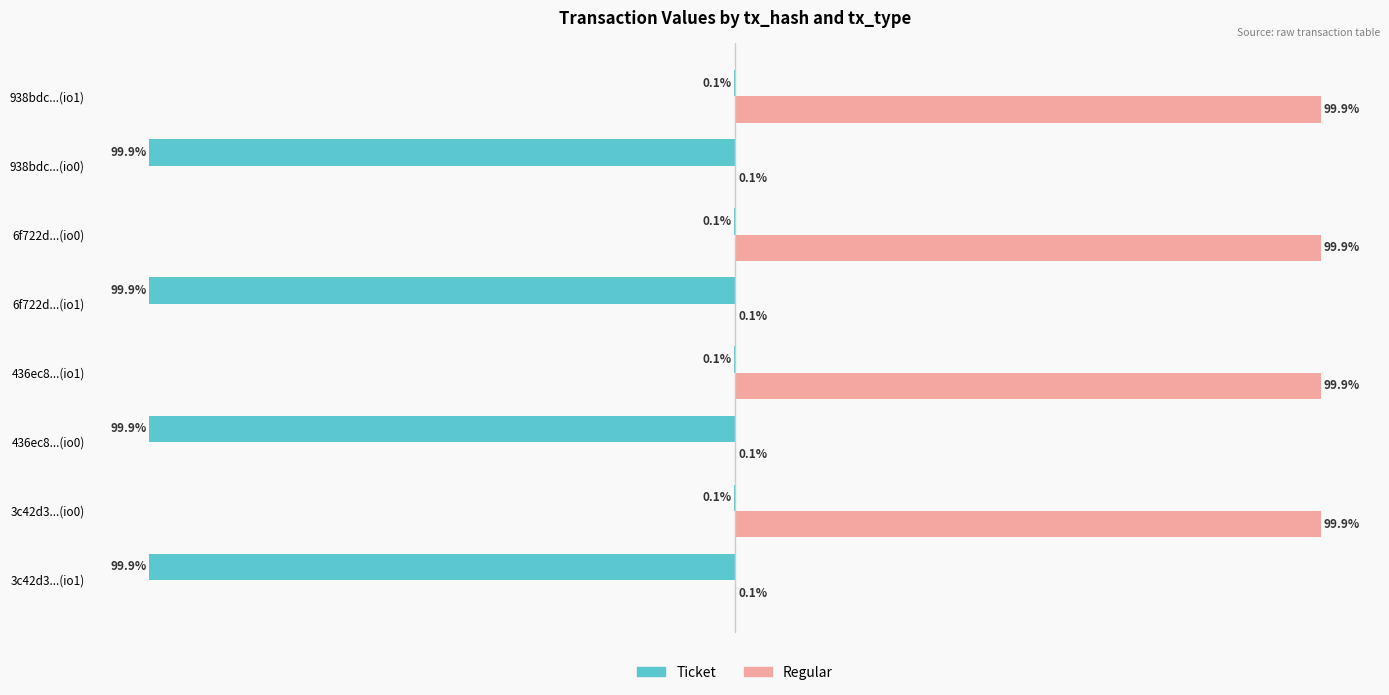

Which series has the largest total across all categories?

Regular